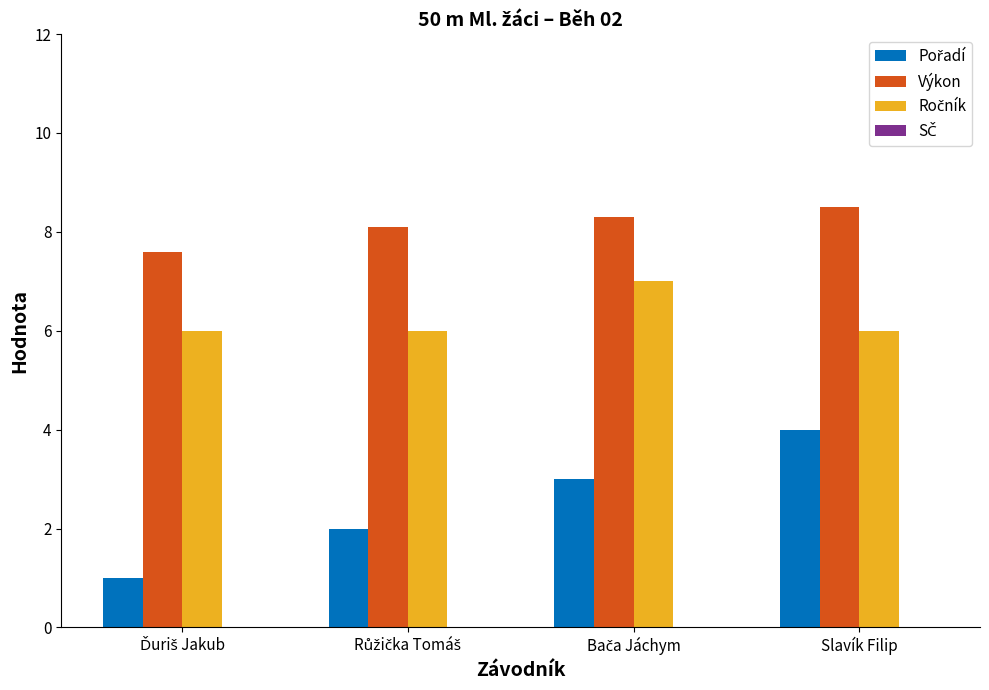

How many categories are shown in the chart?

4